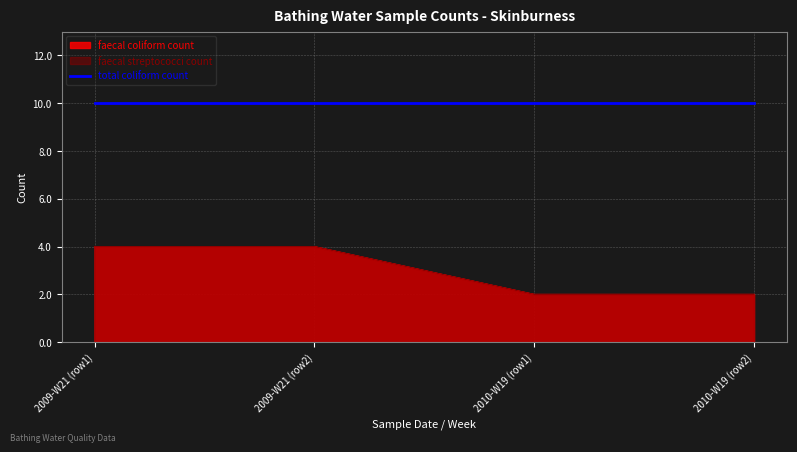

Rank the categories by faecal coliform count value from highest to lowest.

2009-W21 (row1), 2009-W21 (row2), 2010-W19 (row1), 2010-W19 (row2)